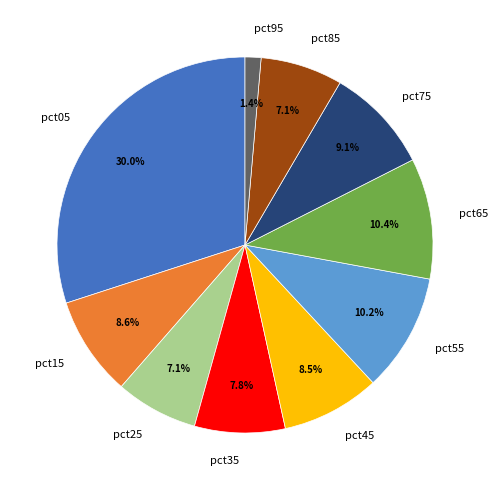

What is the largest slice in the pie chart?

pct05